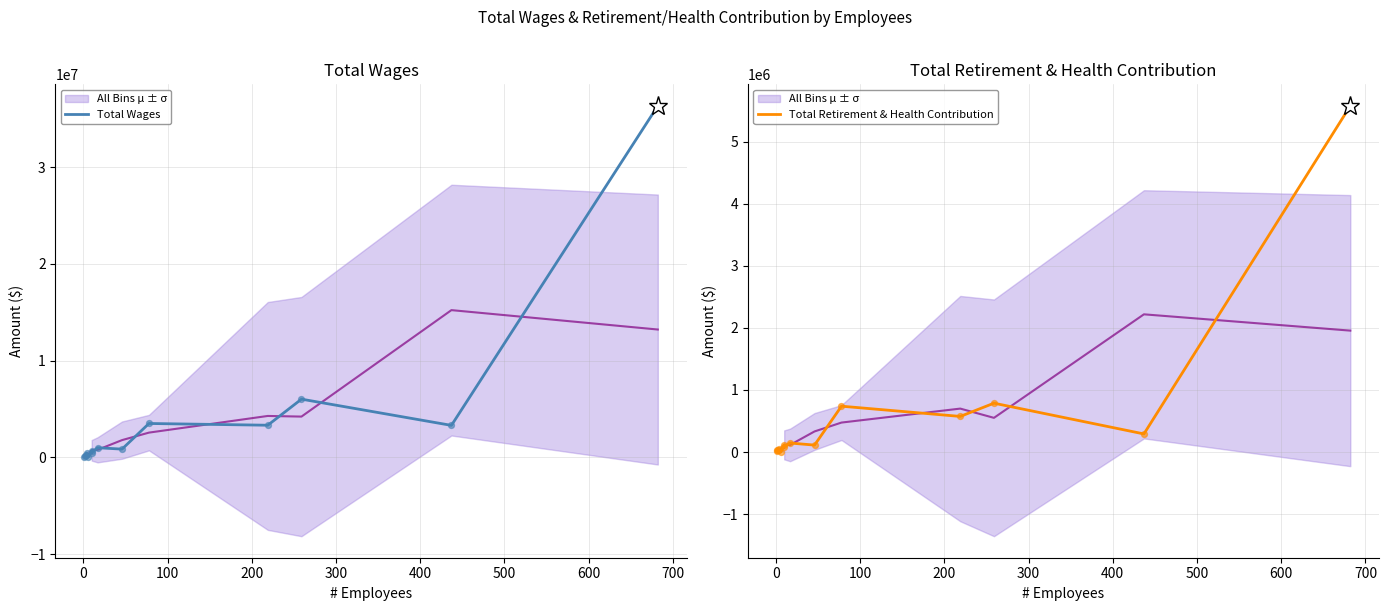

Is the value of Total Retirement & Health Contribution at 800 greater than the value of Total Wages at 13?

No